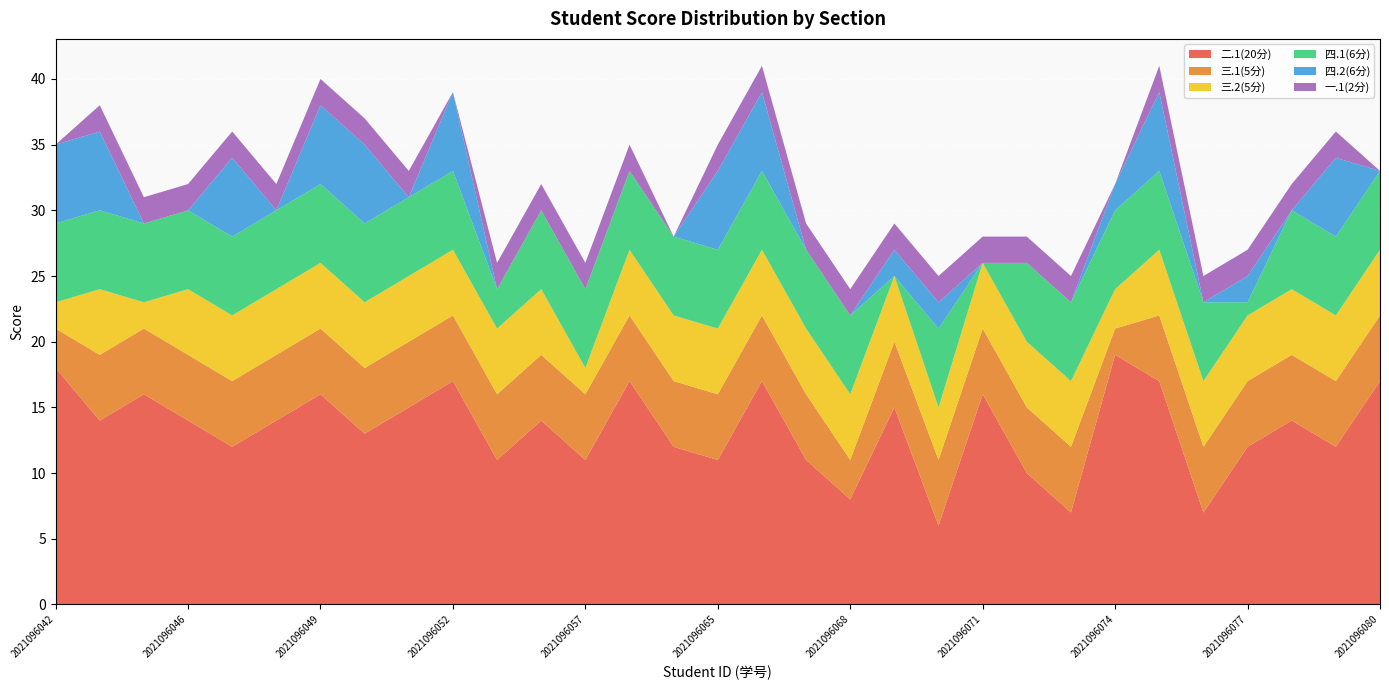

Reading right to left, what are all the values shown in this chart?

二.1(20分): 17	12	14	12	7	17	19	7	10	16	6	15	8	11	17	11	12	17	11	14	11	17	15	13	16	14	12	14	16	14	18
三.1(5分): 5	5	5	5	5	5	2	5	5	5	5	5	3	5	5	5	5	5	5	5	5	5	5	5	5	5	5	5	5	5	3
三.2(5分): 5	5	5	5	5	5	3	5	5	5	4	5	5	5	5	5	5	5	2	5	5	5	5	5	5	5	5	5	2	5	2
四.1(6分): 6	6	6	1	6	6	6	6	6	0	6	0	6	6	6	6	6	6	6	6	3	6	6	6	6	6	6	6	6	6	6
四.2(6分): 0	6	0	2	0	6	2	0	0	0	2	2	0	0	6	6	0	0	0	0	0	6	0	6	6	0	6	0	0	6	6
一.1(2分): 0	2	2	2	2	2	0	2	2	2	2	2	2	2	2	2	0	2	2	2	2	0	2	2	2	2	2	2	2	2	0